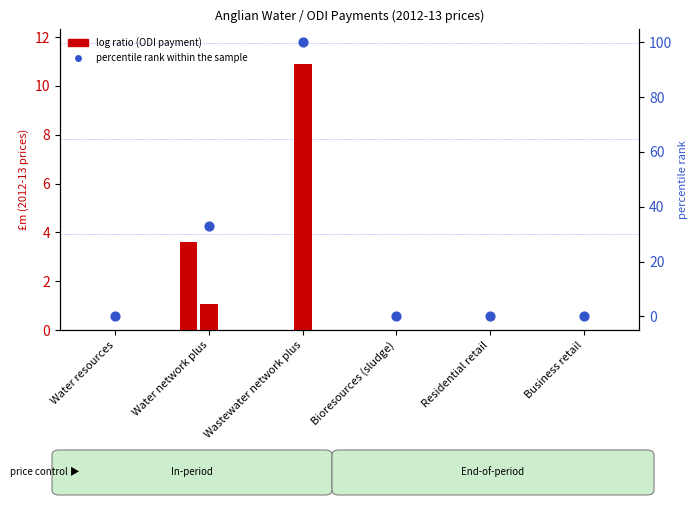

At how many categories does at least one series exceed 1?

2